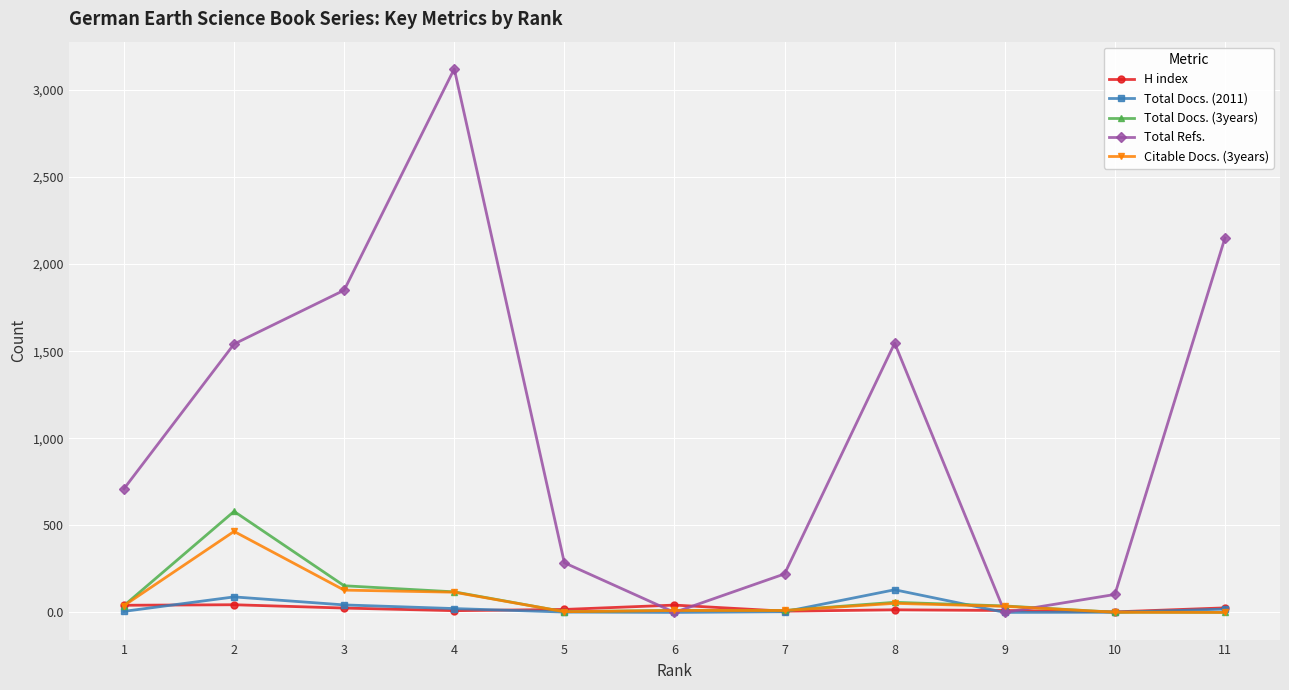

How many series are shown in this chart?

5